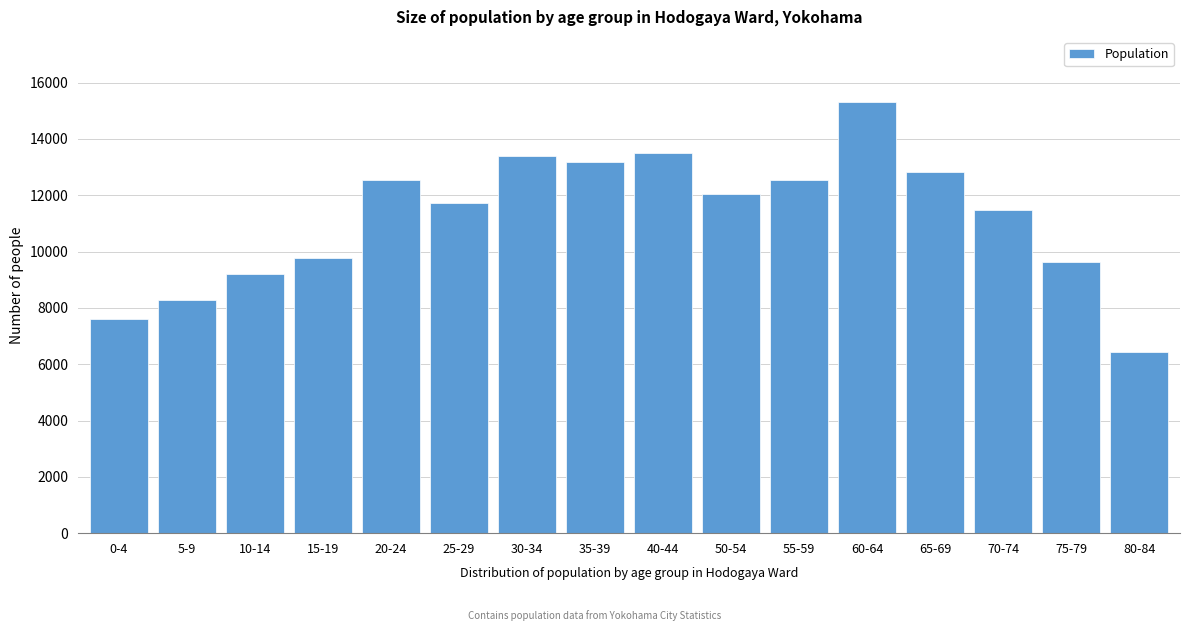

Is it true that the value at 75-79 is 9625?

True